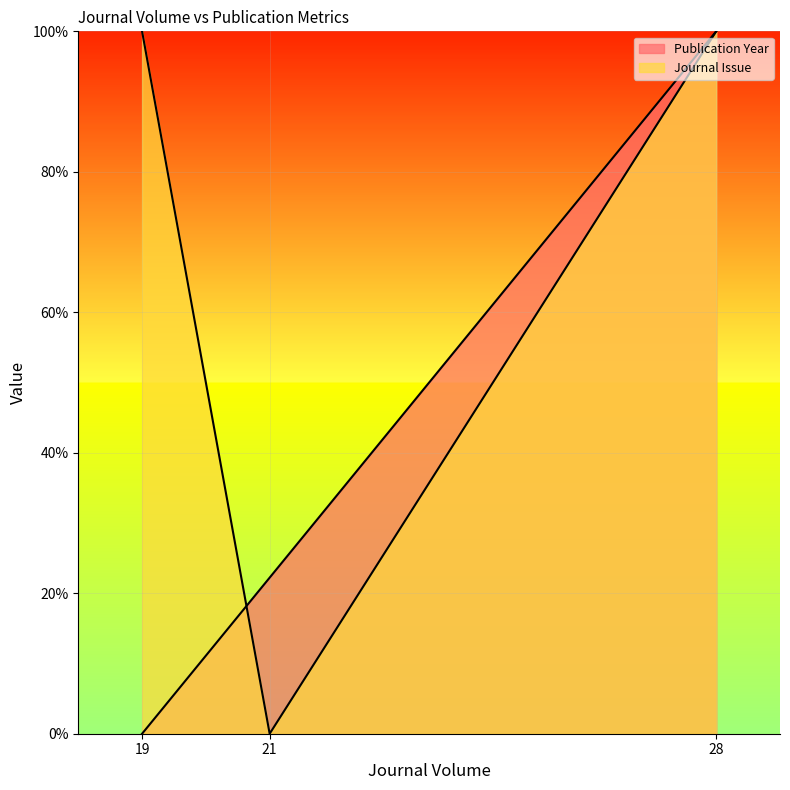

Which has a higher value, 28 or 19?

28